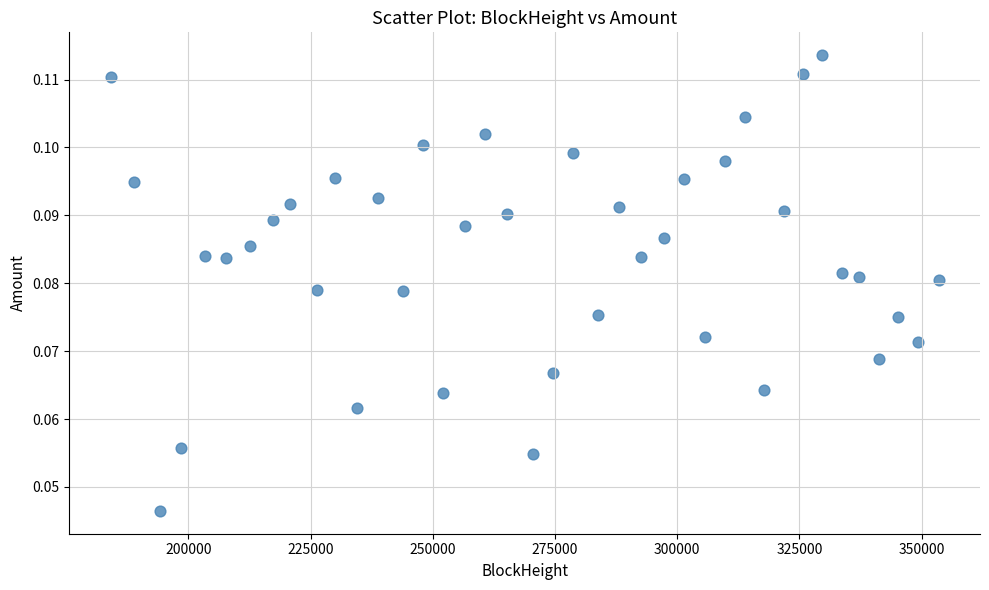

What is the range of X values (max minus min)?

169362.0